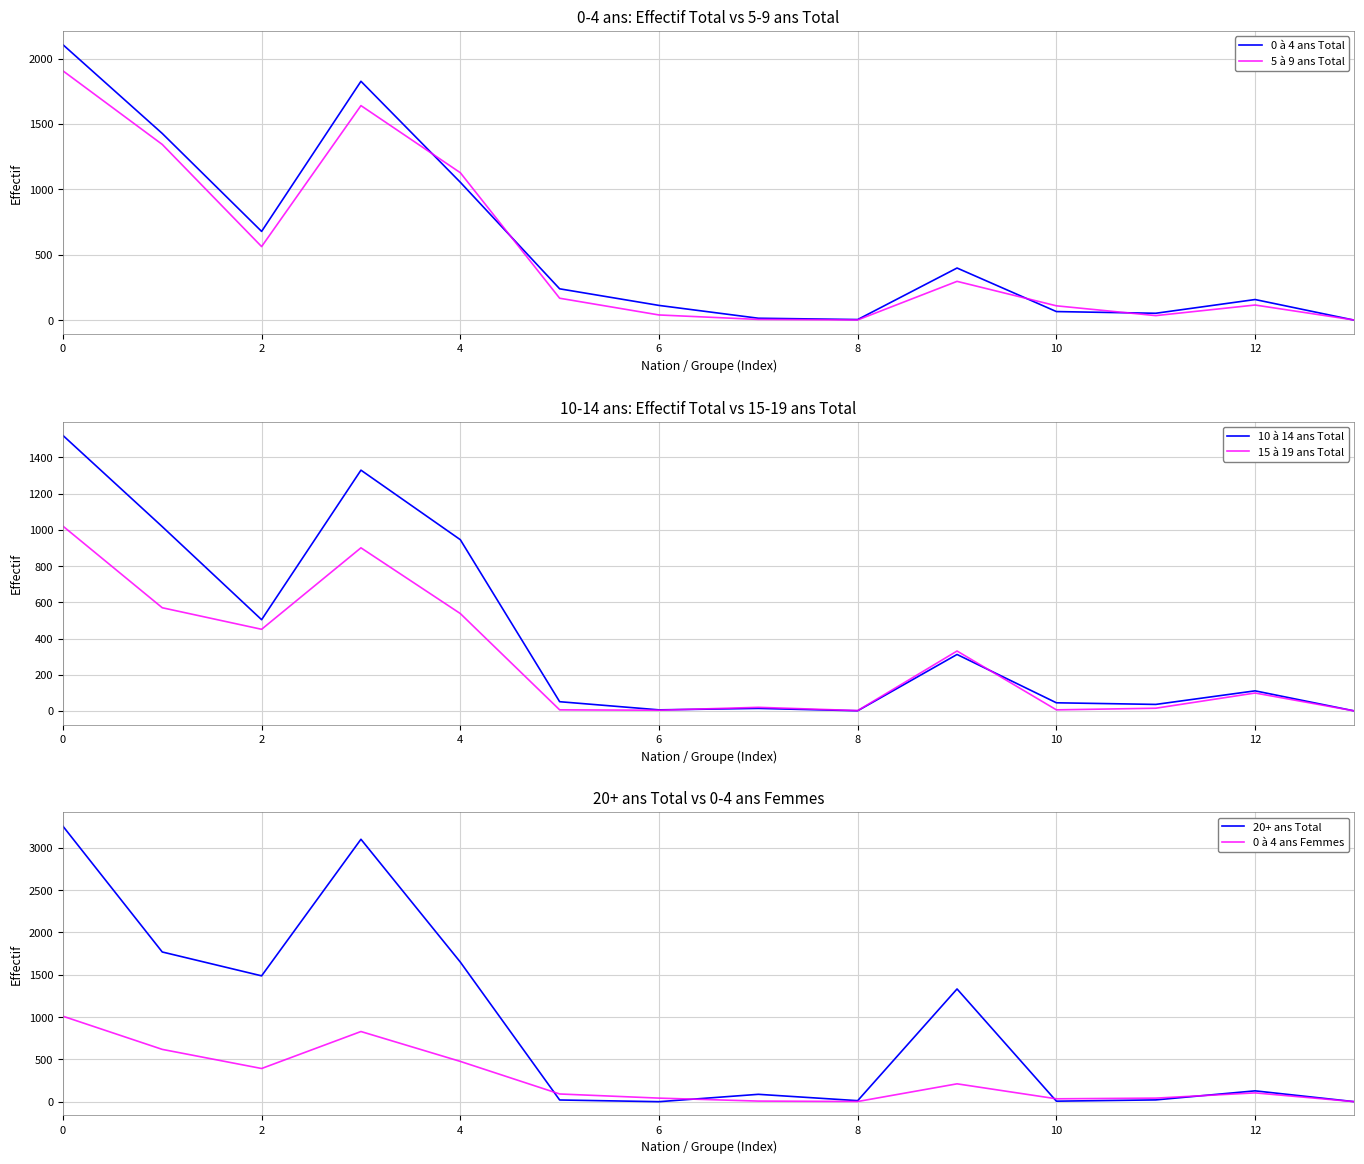

What value does the 15 à 19 ans Total series have at 12, to the nearest 10?

100